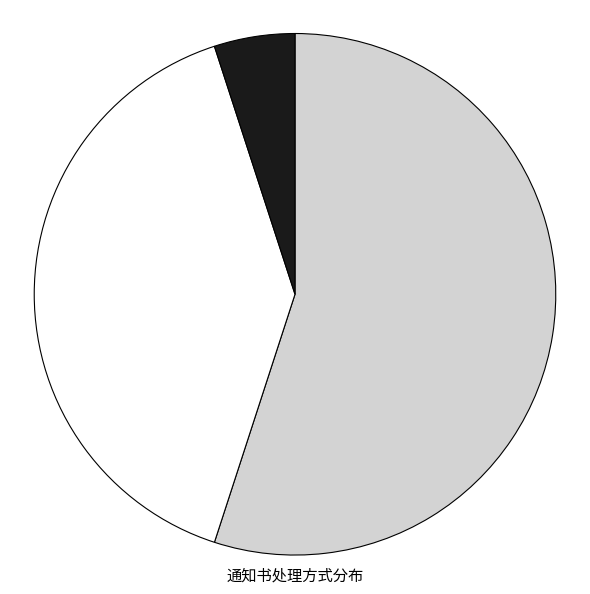

To the nearest percent, what is the average slice percentage?

33%